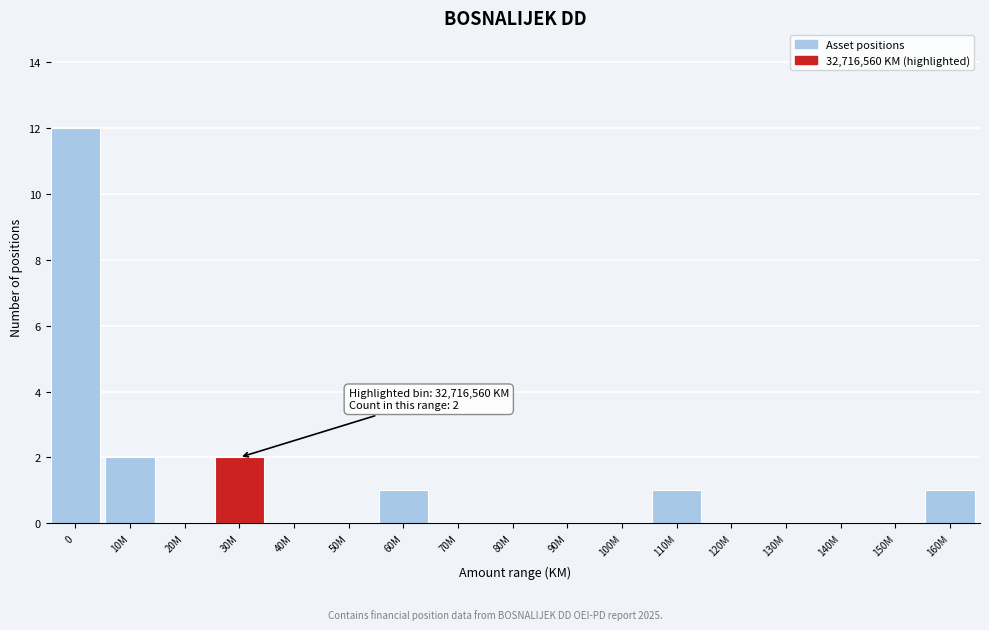

Reading left to right, extract all data points from this chart.

0=12	10M=2	20M=0	30M=2	40M=0	50M=0	60M=1	70M=0	80M=0	90M=0	100M=0	110M=1	120M=0	130M=0	140M=0	150M=0	160M=1